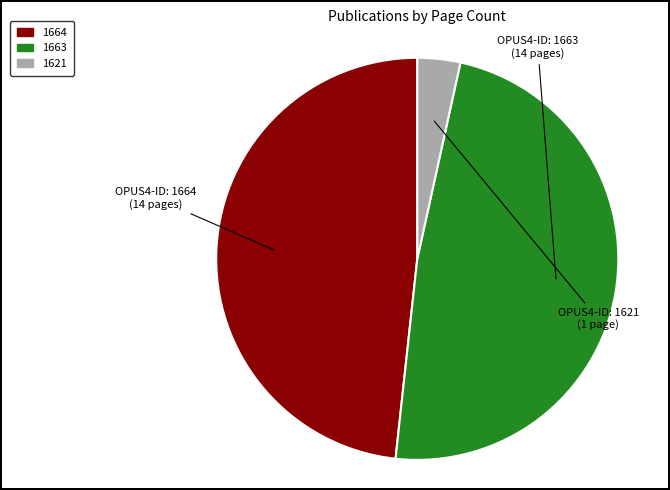

What is the ratio of the value at 1663 to the value at 1621?

14.0